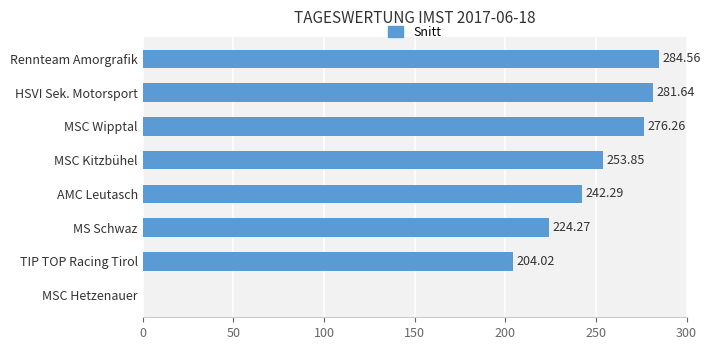

Which has a higher value, MSC Wipptal or HSVI Sek. Motorsport?

HSVI Sek. Motorsport